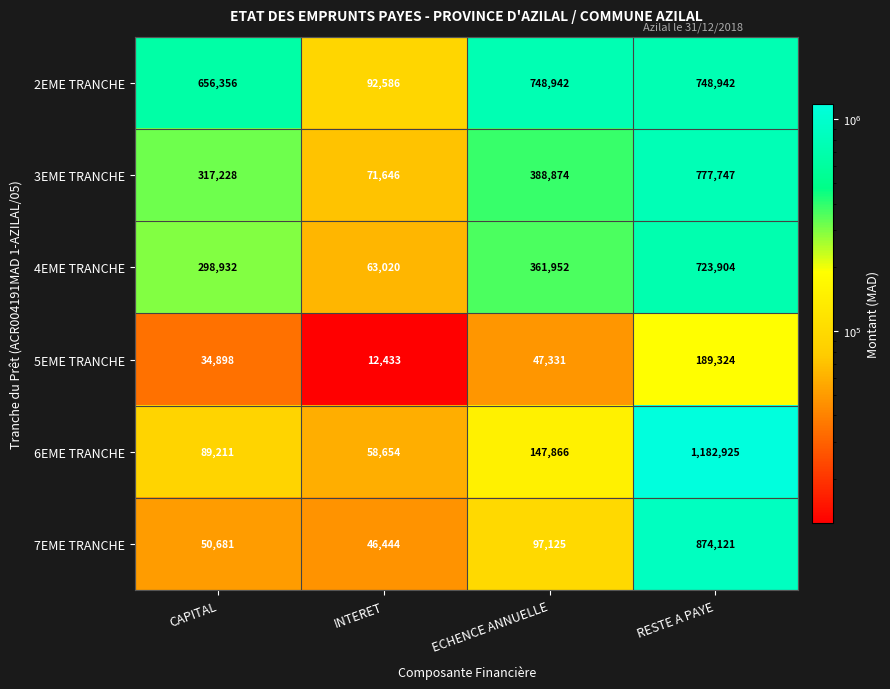

At INTERET, list the series in order from largest to smallest.

2EME TRANCHE, 3EME TRANCHE, 4EME TRANCHE, 6EME TRANCHE, 7EME TRANCHE, 5EME TRANCHE